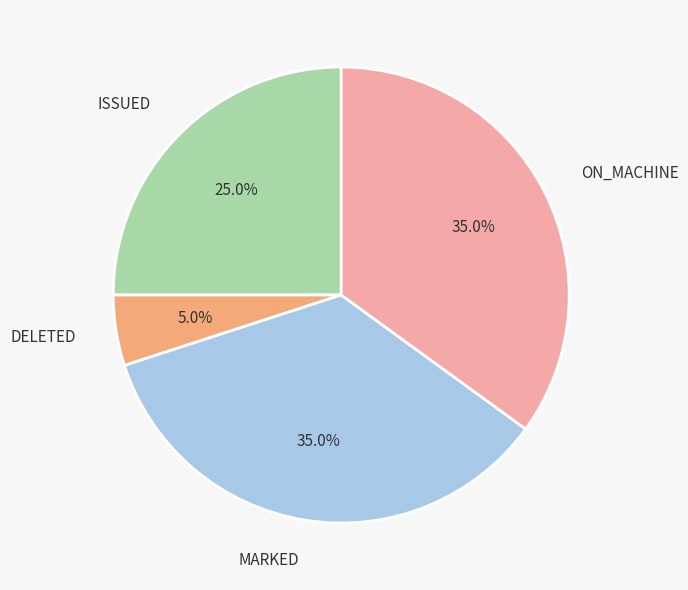

Which slice is the smallest?

DELETED